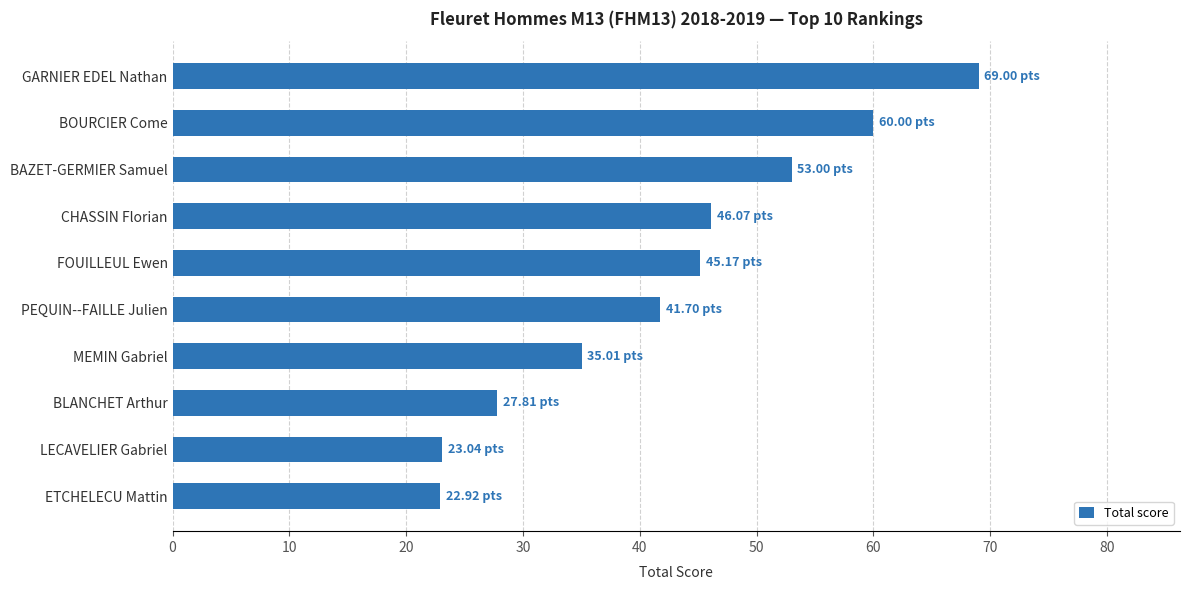

What is the difference between the second highest and second lowest values?

37.0